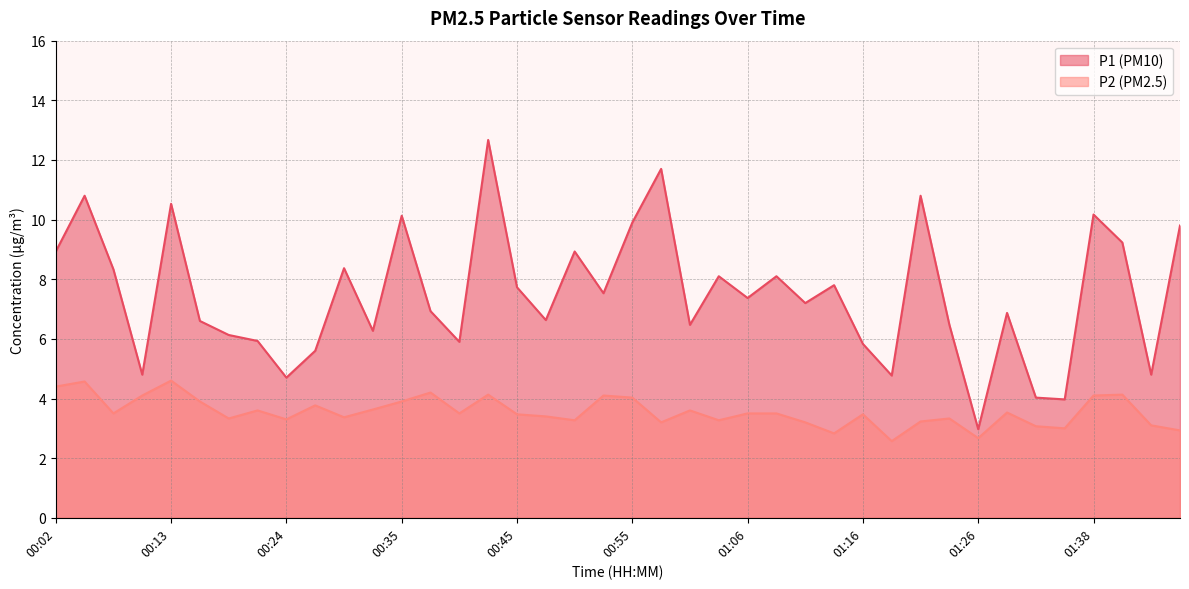

True or false: P1 has a value of 10.2 at 01:38.

True